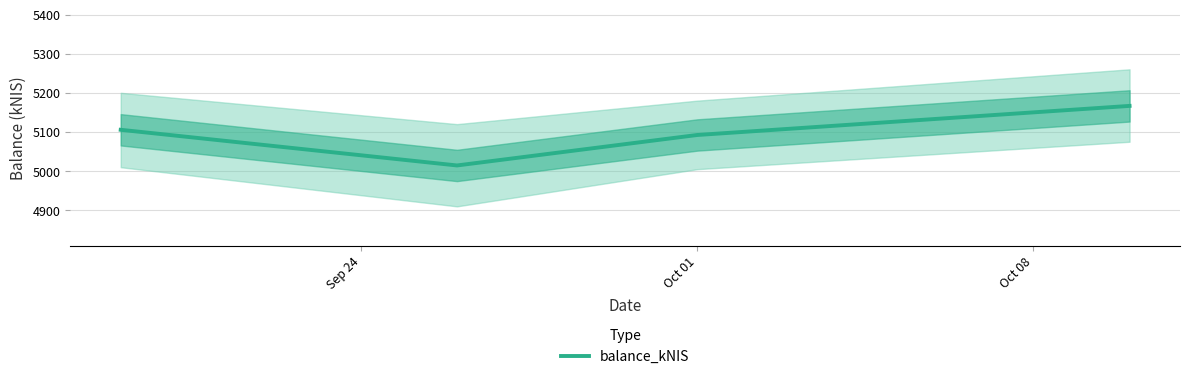

Reading right to left, transcribe all the data shown in this chart.

5166.6	5092.3	5014.5	5105.6